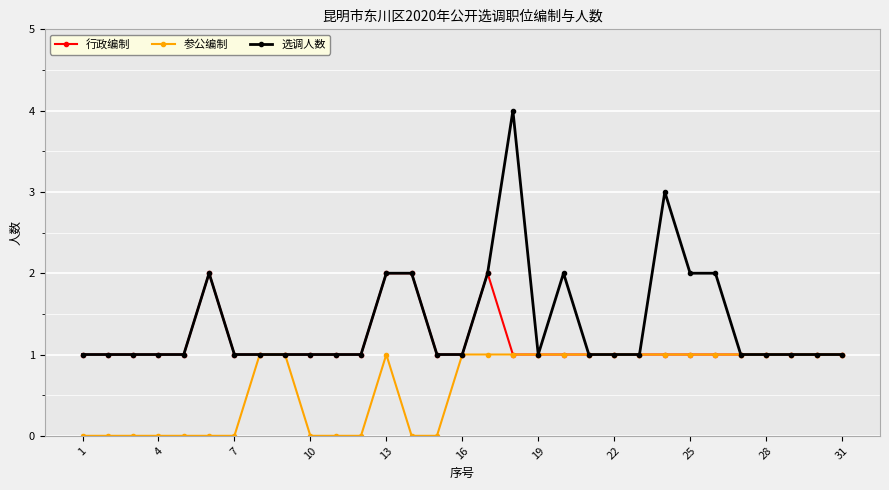

Does the chart have visible grid lines?

Yes